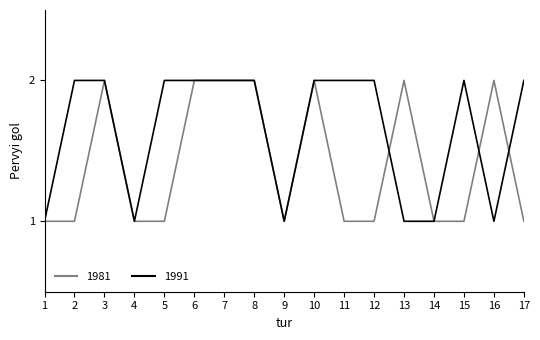

List the series in order of their overall mean, lowest first.

1981, 1991